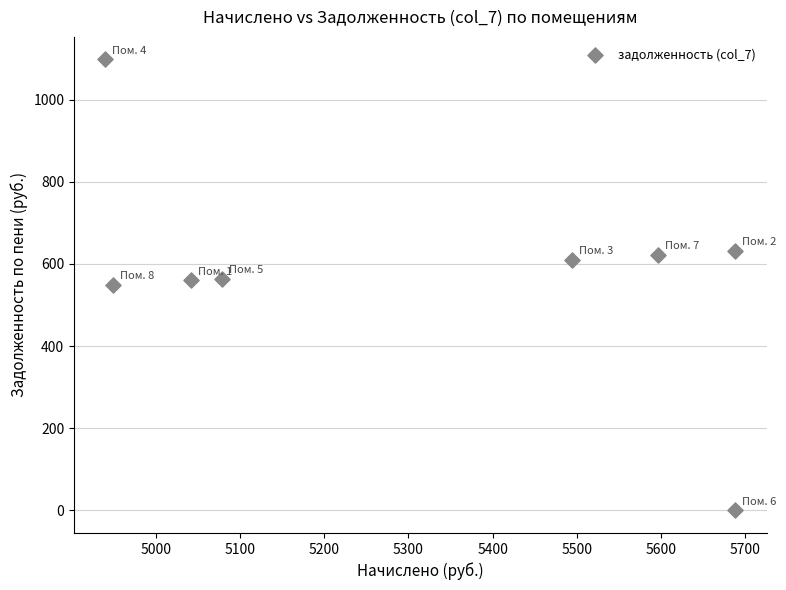

What is the range of Y values (max minus min)?

1097.8